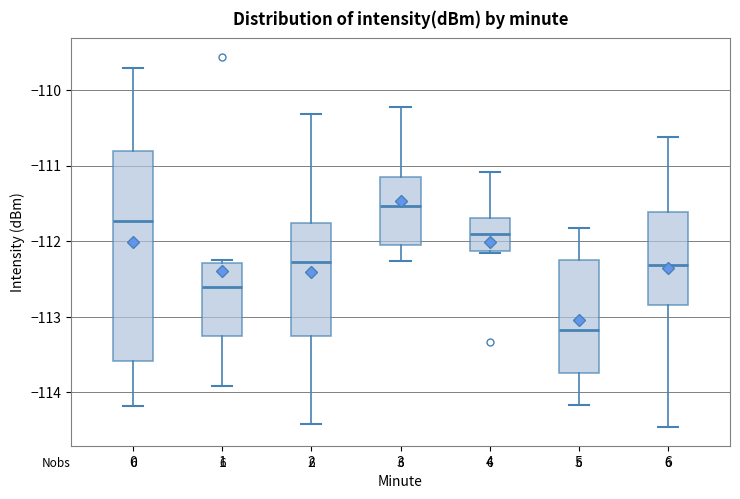

Reading left to right, read every box against the y-axis: the position of its median line, the range the box covers, and the ends of its whiskers. The values are not printed on the chart, so give them approximately, as read against the axis.

0: median -111.7, box -113.6 to -110.8, whiskers -114.2 to -109.7
1: median -112.6, box -113.3 to -112.3, whiskers -113.9 to -112.2
2: median -112.3, box -113.2 to -111.8, whiskers -114.4 to -110.3
3: median -111.5, box -112.1 to -111.1, whiskers -112.3 to -110.2
4: median -111.9, box -112.1 to -111.7, whiskers -112.1 to -111.1
5: median -113.2, box -113.7 to -112.2, whiskers -114.2 to -111.8
6: median -112.3, box -112.8 to -111.6, whiskers -114.5 to -110.6